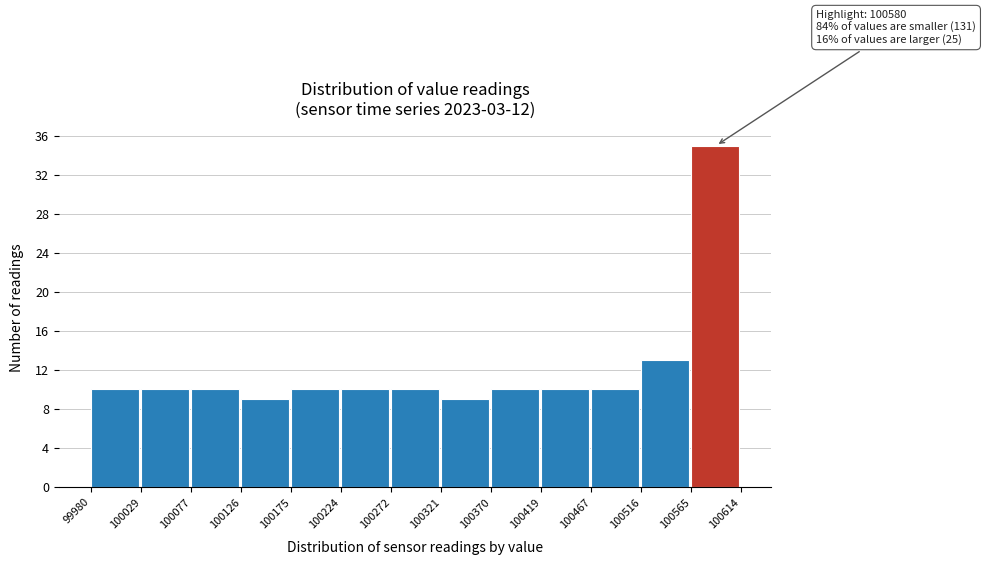

Which range on the x-axis has the tallest bar?

100565 to 100614